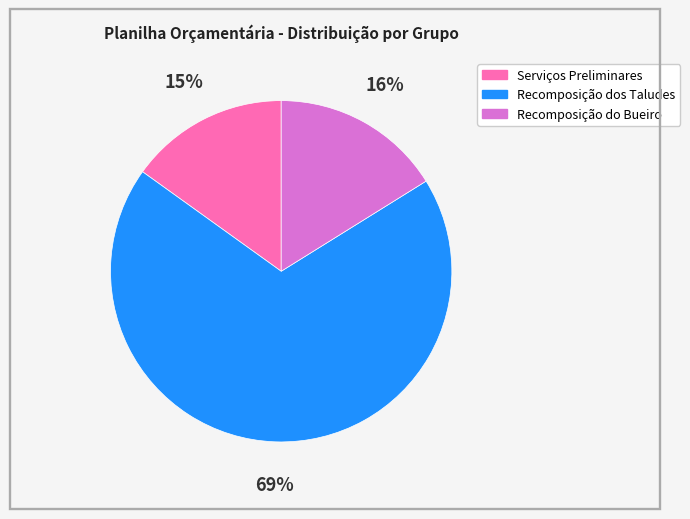

Between Serviços Preliminares and Recomposição do Bueiro, which is larger?

Recomposição do Bueiro